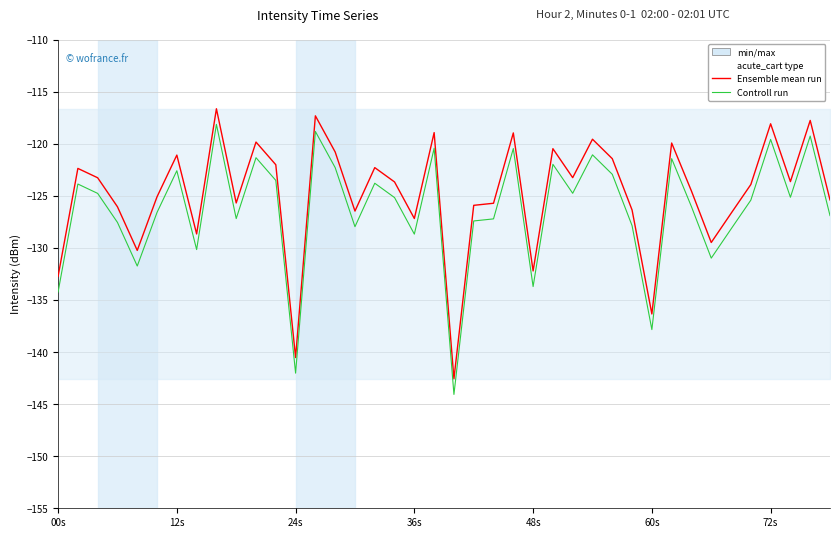

List the series in order of their overall mean, highest first.

Ensemble mean run, Controll run